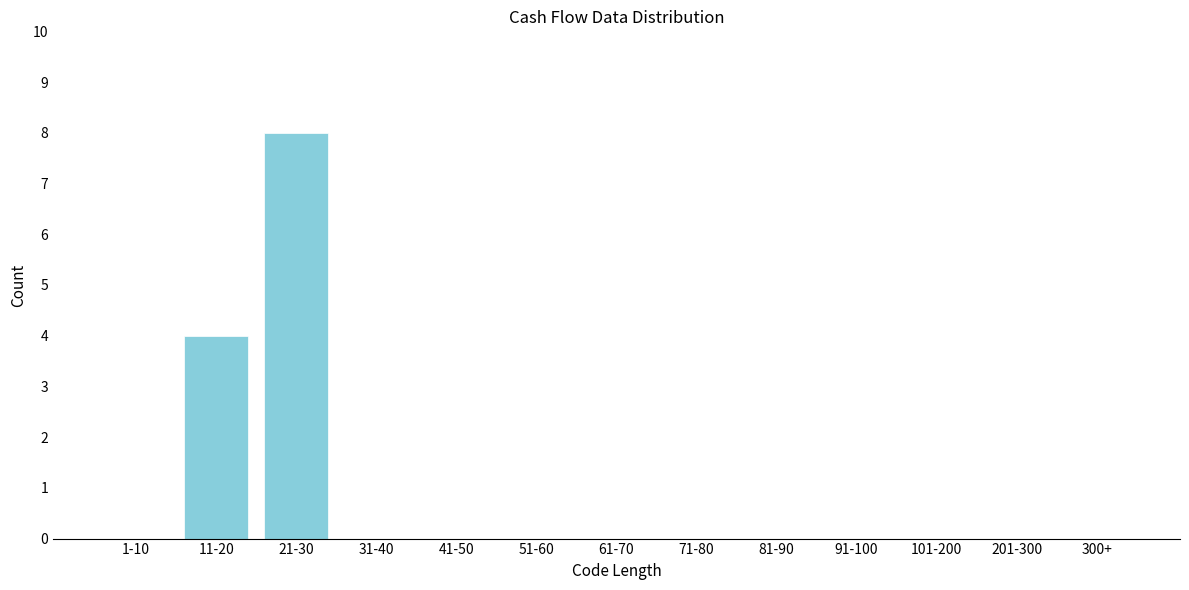

Reading right to left, transcribe all the data shown in this chart.

300+=0	201-300=0	101-200=0	91-100=0	81-90=0	71-80=0	61-70=0	51-60=0	41-50=0	31-40=0	21-30=8	11-20=4	1-10=0